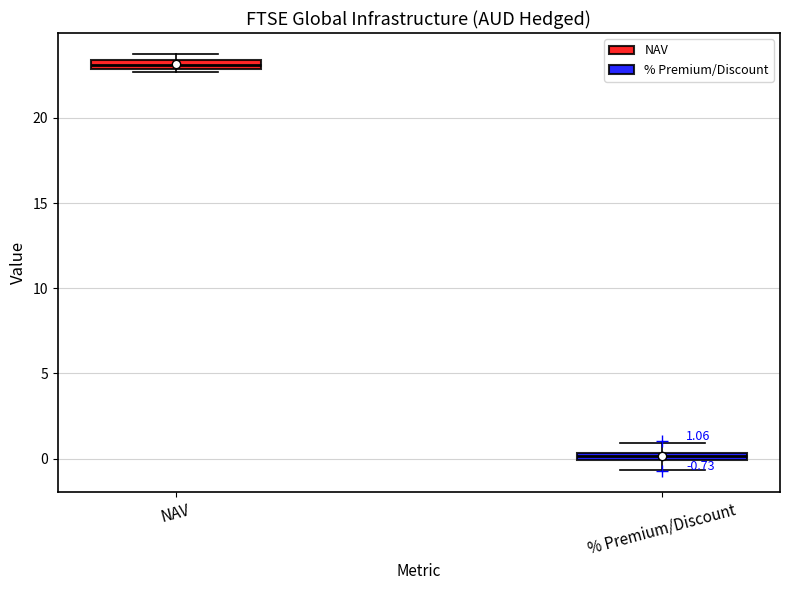

Which box's median line is the lowest?

% Premium/Discount